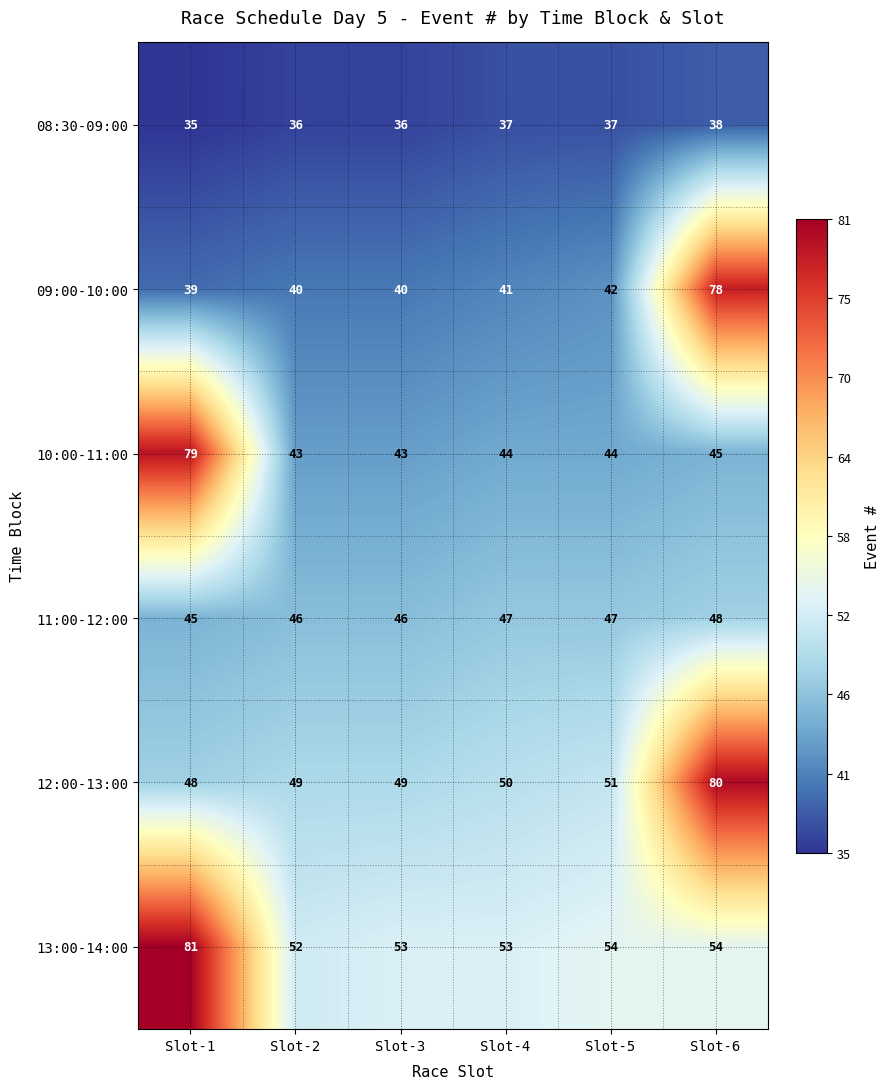

What value does the 13:00-14:00 series have at Slot-4, to the nearest 10?

50